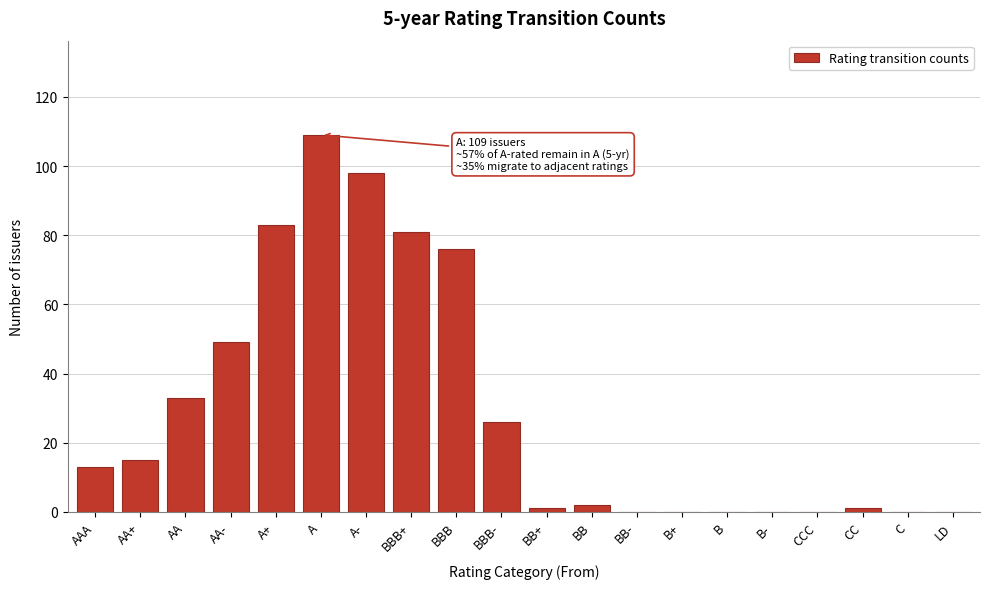

Reading left to right, list all the values displayed in this chart.

AAA=13	AA+=15	AA=33	AA-=49	A+=83	A=109	A-=98	BBB+=81	BBB=76	BBB-=26	BB+=1	BB=2	BB-=0	B+=0	B=0	B-=0	CCC=0	CC=1	C=0	LD=0